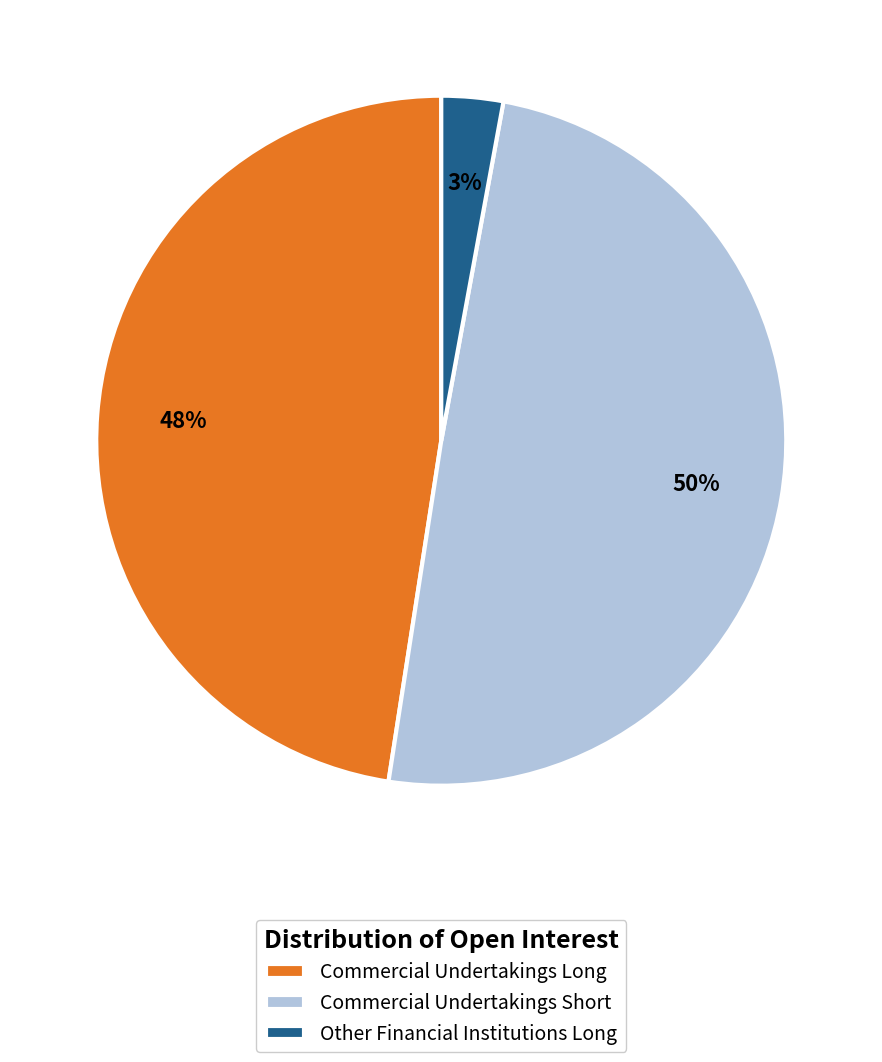

Rank the categories by value from highest to lowest.

Commercial Undertakings Short, Commercial Undertakings Long, Other Financial Institutions Long